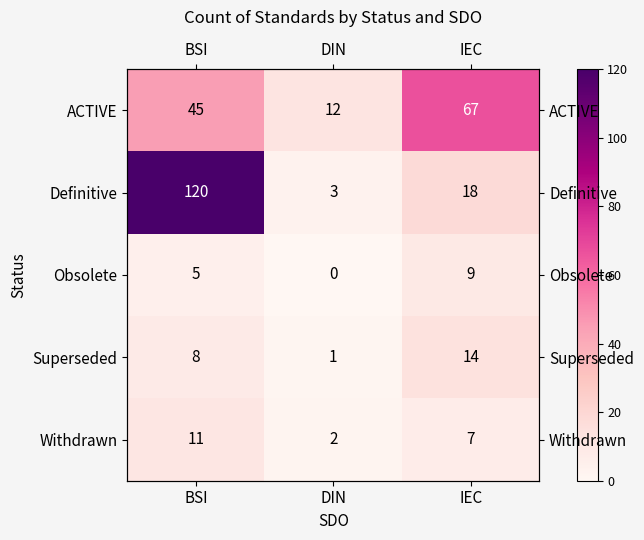

Which series has the widest spread of values?

Definitive